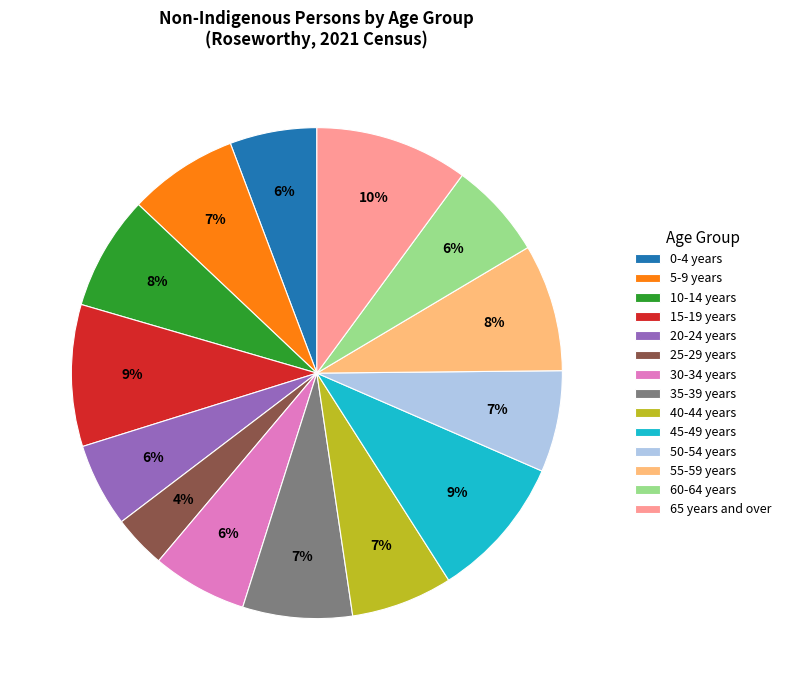

Combined, do 35-39 years and 15-19 years account for over 50%?

No